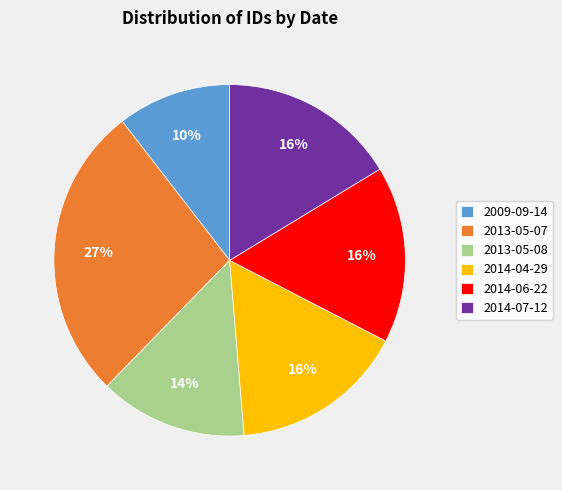

Is there a majority slice in this chart?

No